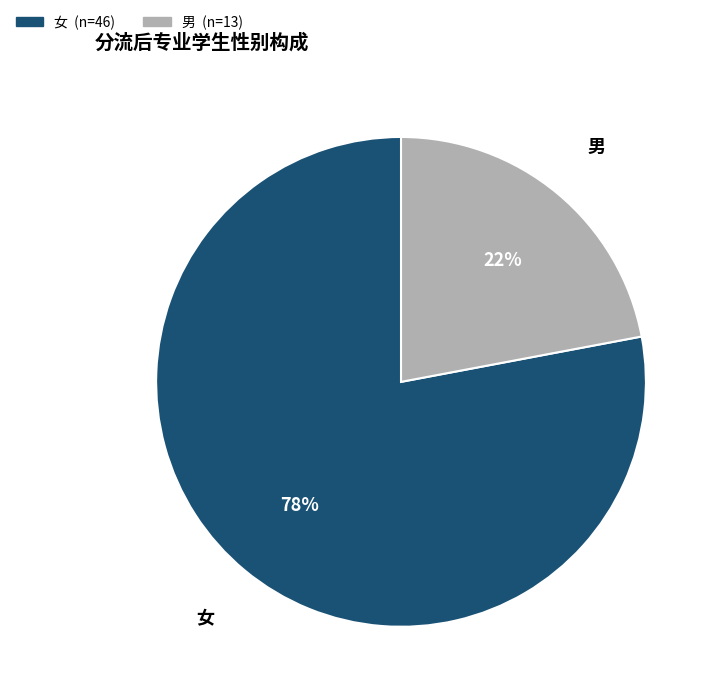

Do 女 and 男 together represent more than half of the pie?

Yes